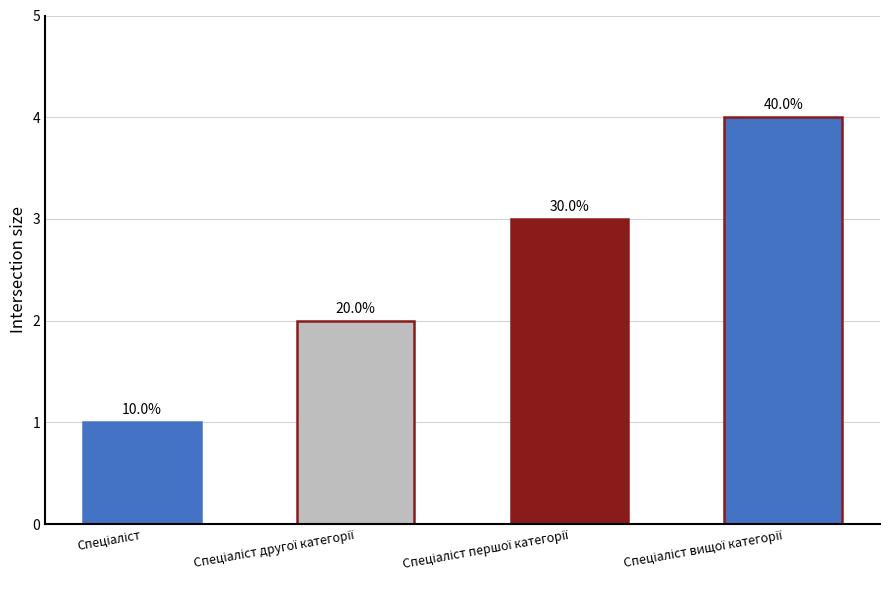

The chart shows a value of 1 at Спеціаліст вищої категорії. True or false?

False